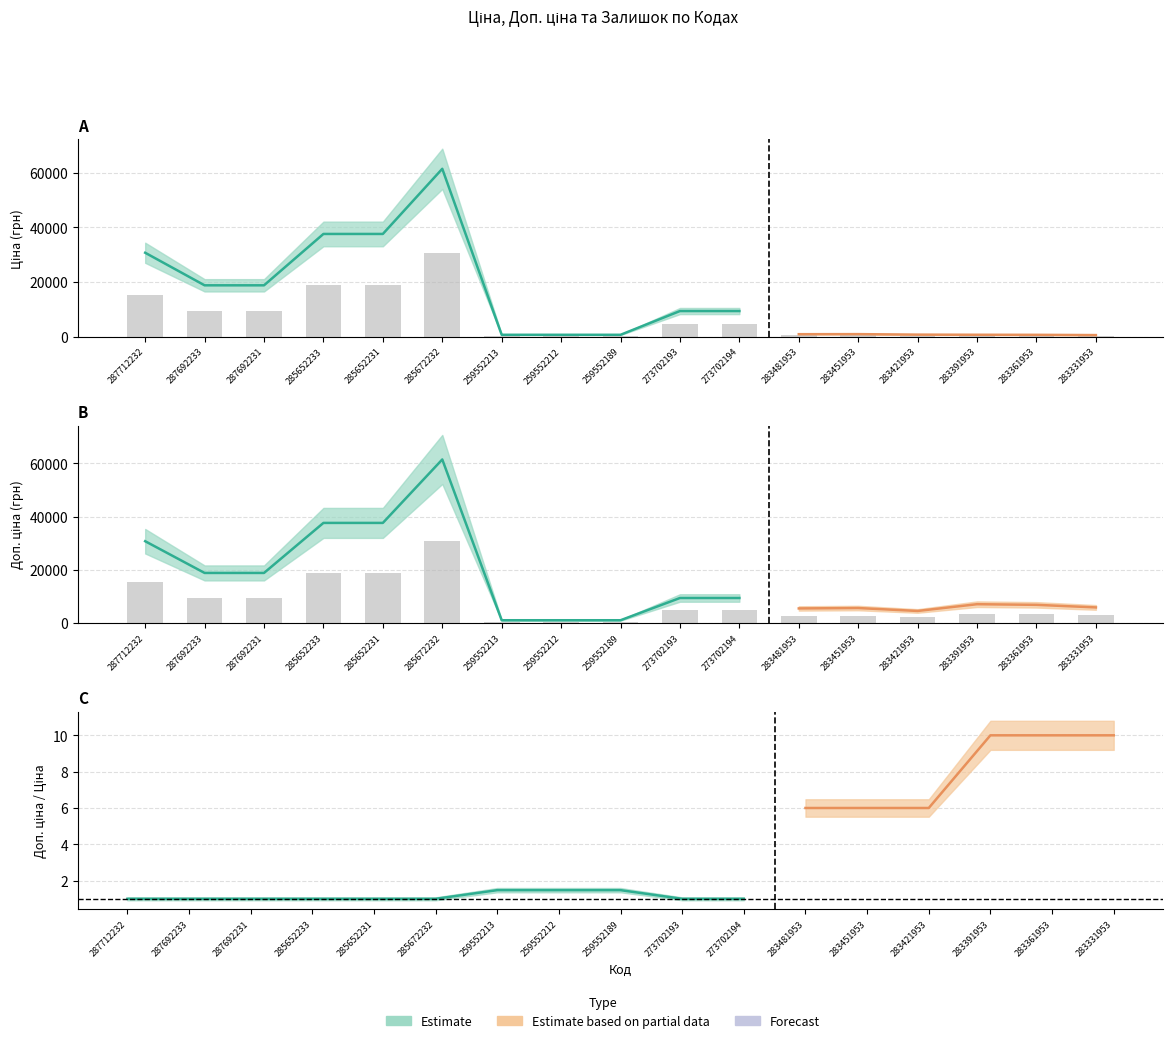

Which series has the largest total across all categories?

Доп. ціна